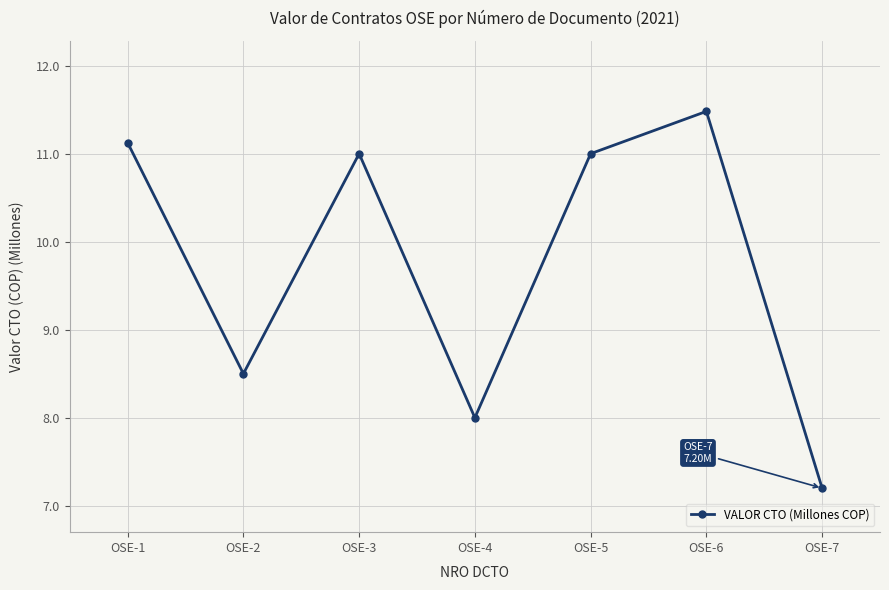

Approximately how many times larger is the value at OSE-7 compared to OSE-3?

0.7